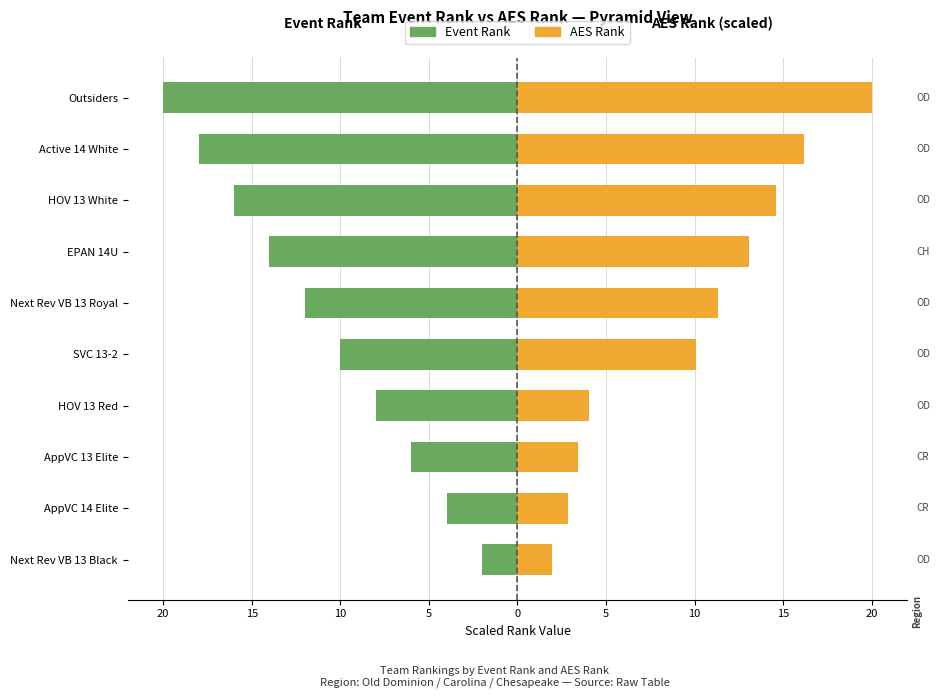

Is the value of AES Rank at HOV 13 White greater than the value of Event Rank at HOV 13 Red?

Yes